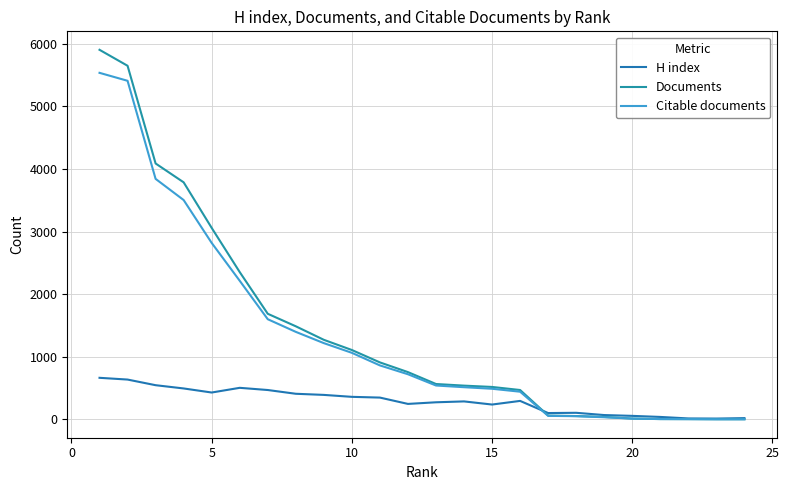

What is the value of the Documents point at the 18th from the left?

52